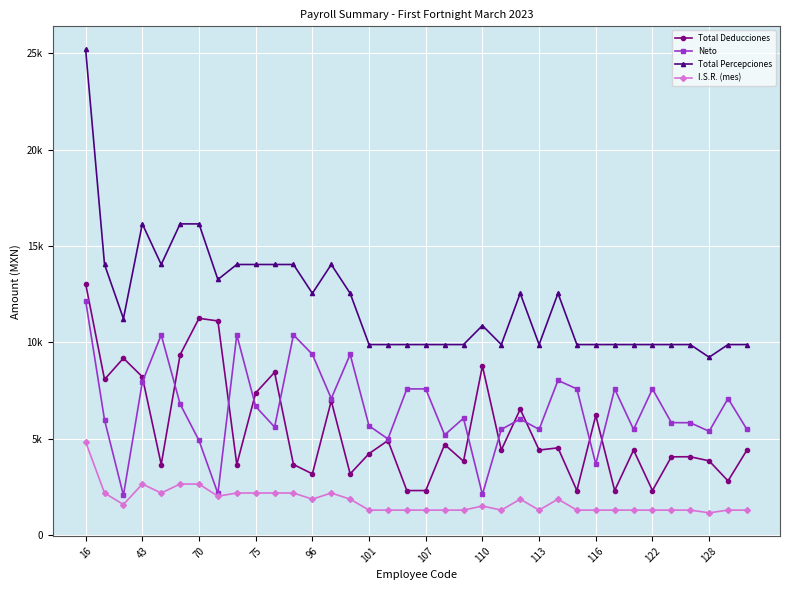

In Total Deducciones, how many points are higher than both neighbors (excluding endpoints)?

12